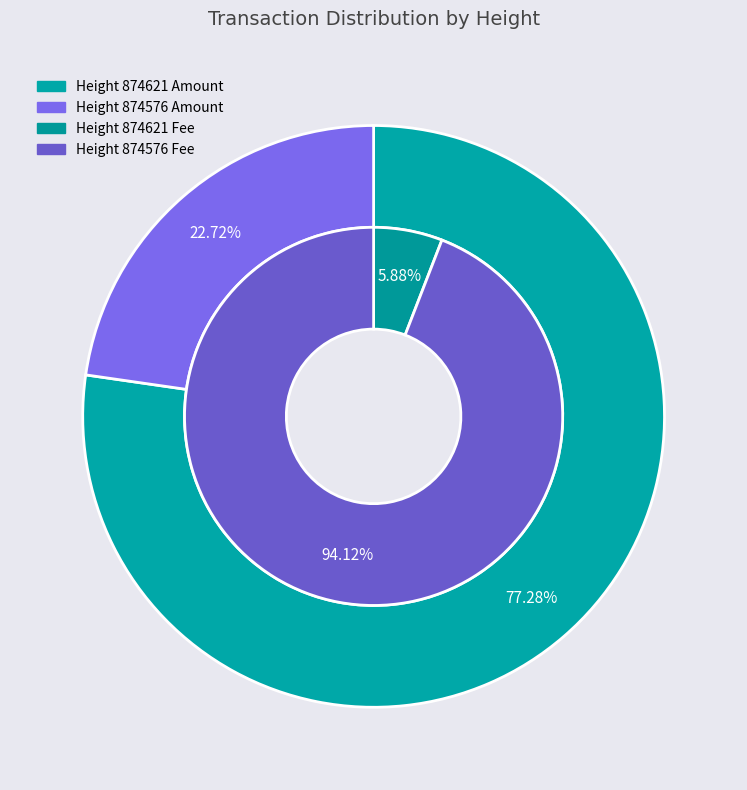

Which slice is the largest?

874576